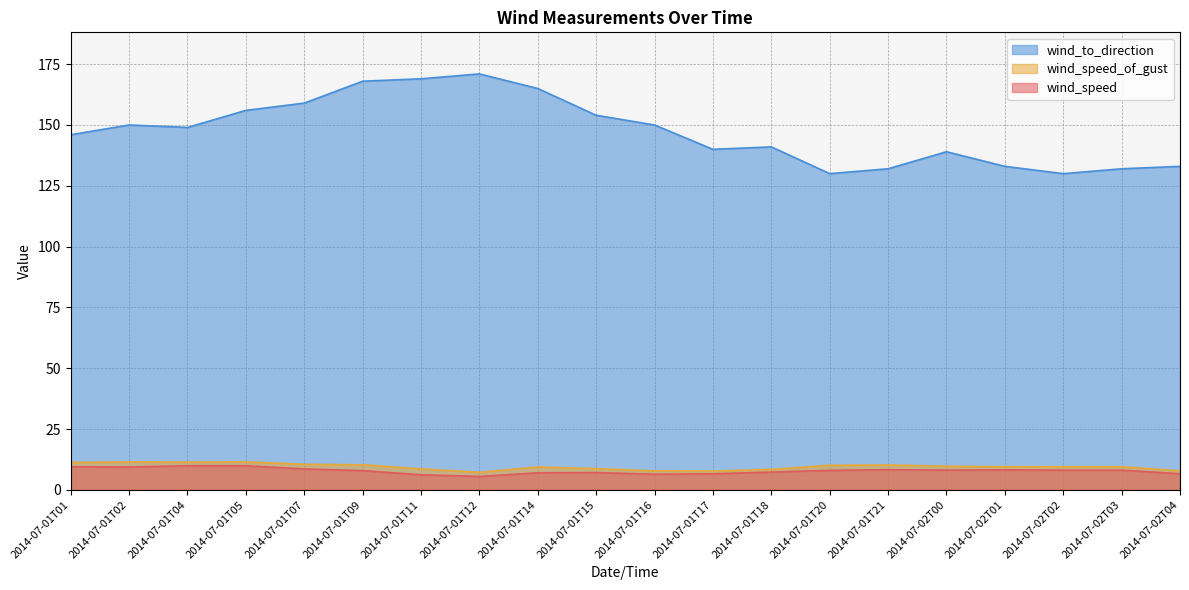

Read the wind_speed value at 2014-07-02T00.

8.1